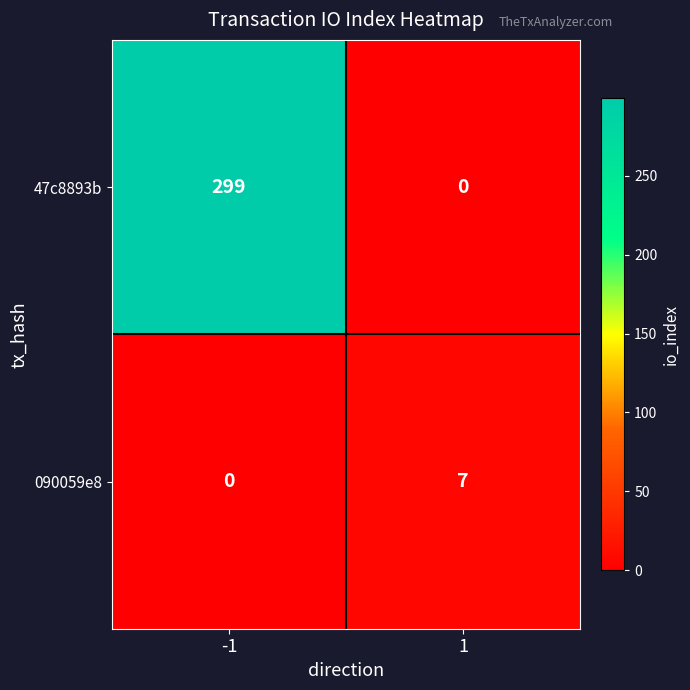

Reading left to right, transcribe all the data shown in this chart.

47c8893b: 299	0
090059e8: 0	7